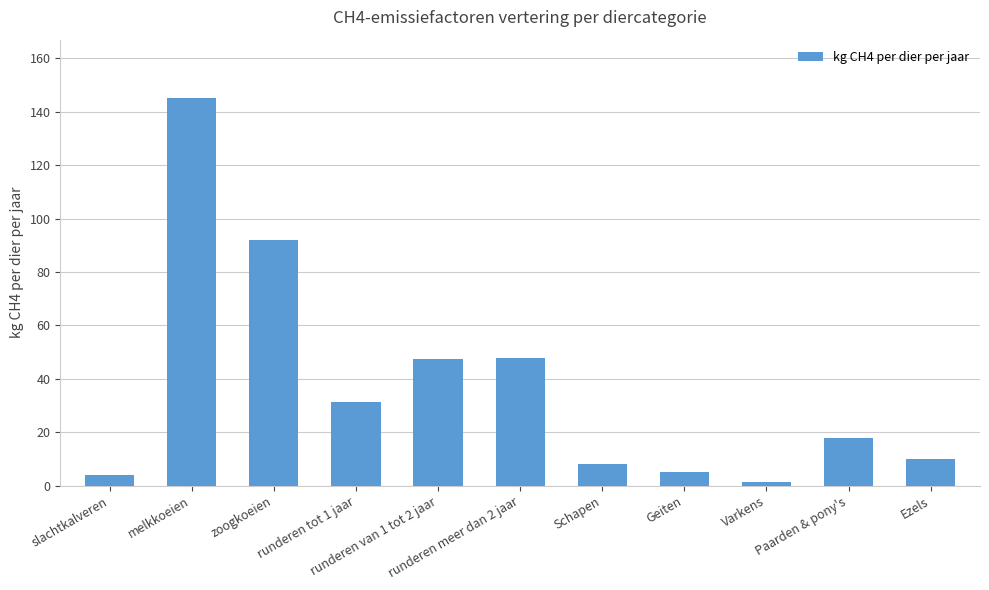

What position from the left is slachtkalveren?

1